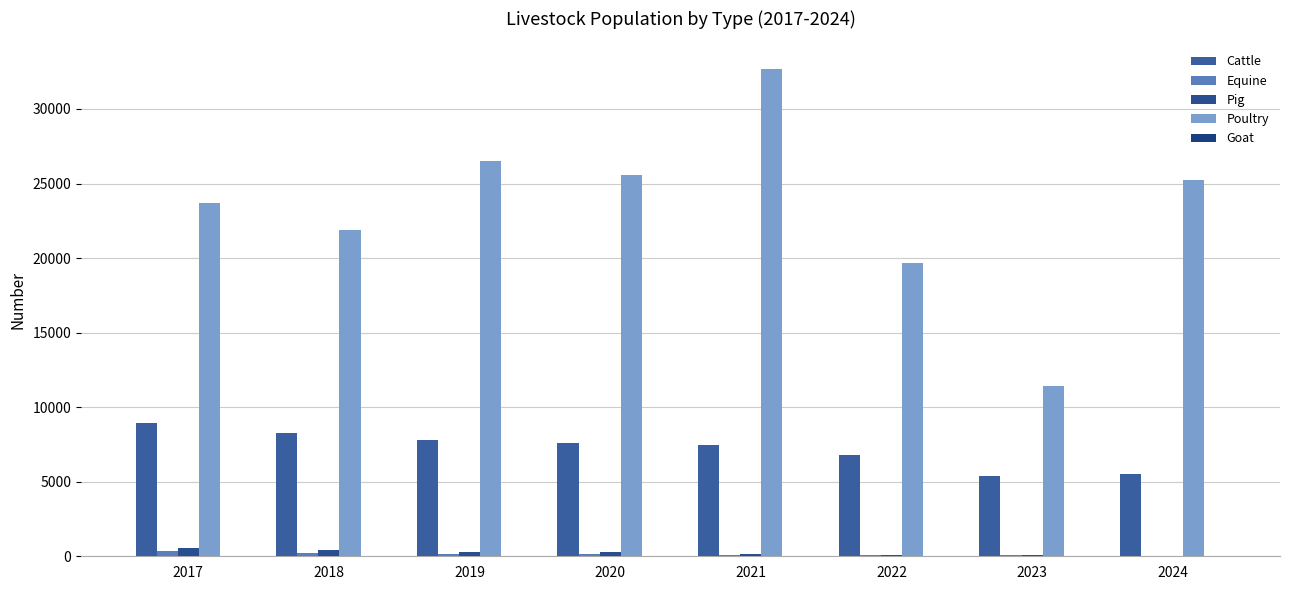

Which has a higher value, 2018 or 2023?

2018